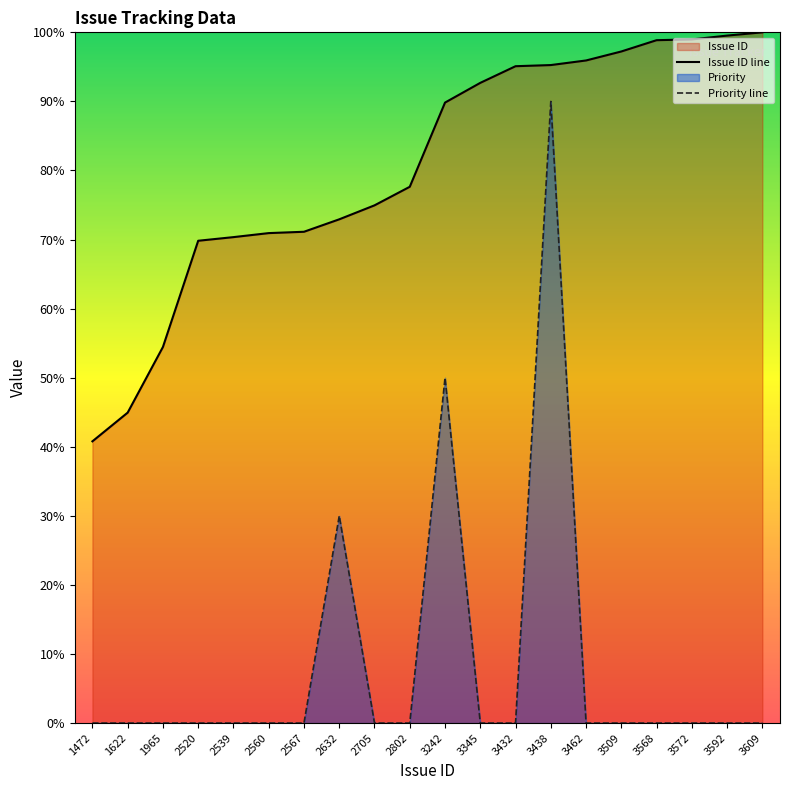

How many series are shown in this chart?

2